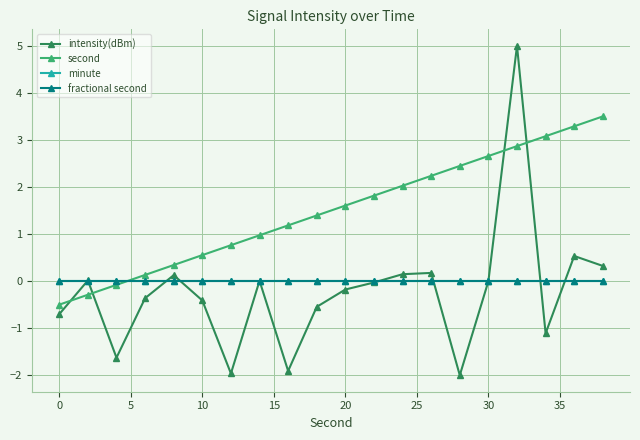

Is this an area chart (filled region under the line)?

No